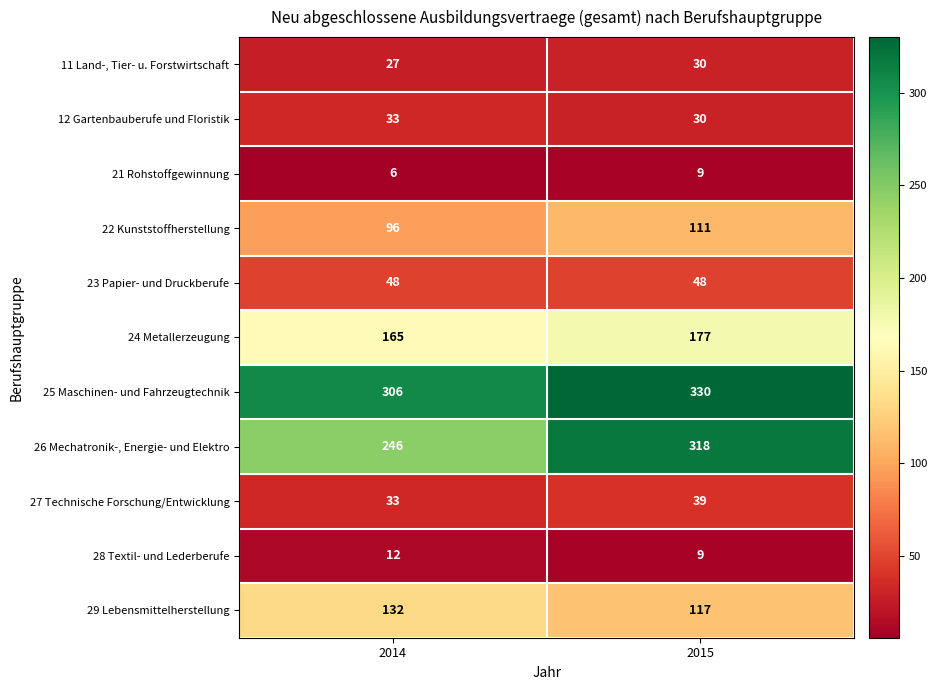

The value of 26 Mechatronik-, Energie- und Elektro at 2015 is 89. True or false?

False